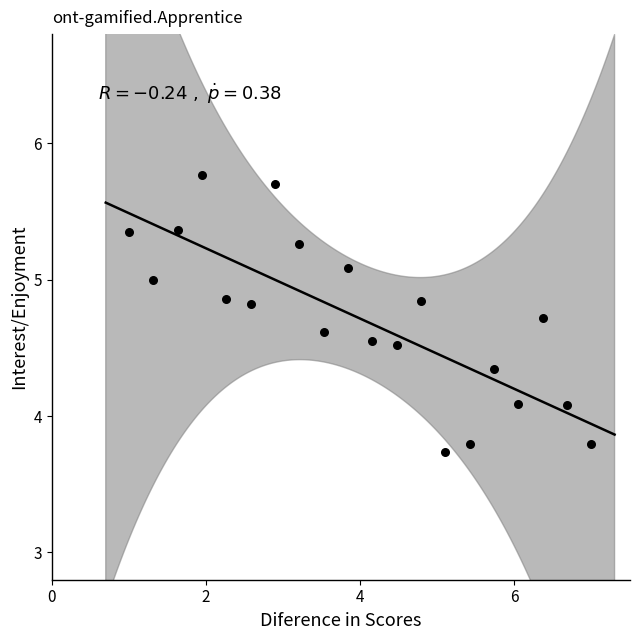

What is the range of X values (max minus min)?

6.0